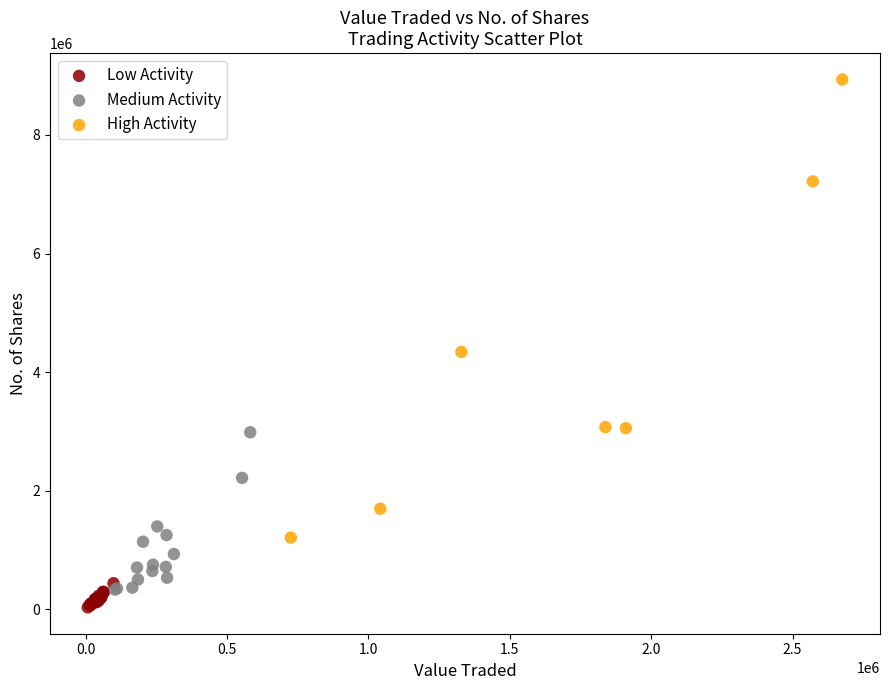

Which series contains the highest Y value?

High Activity